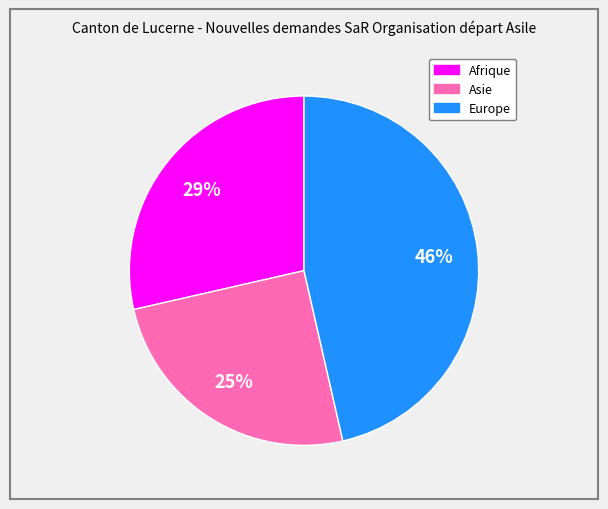

To the nearest percent, what is the difference between the largest and smallest slice percentages?

21%